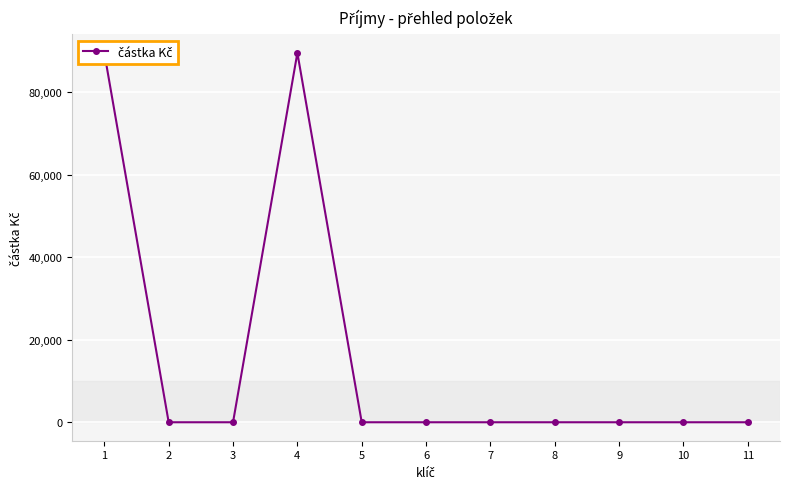

Reading left to right, list all the values displayed in this chart.

89500	0	0	89500	0	0	0	0	0	0	0